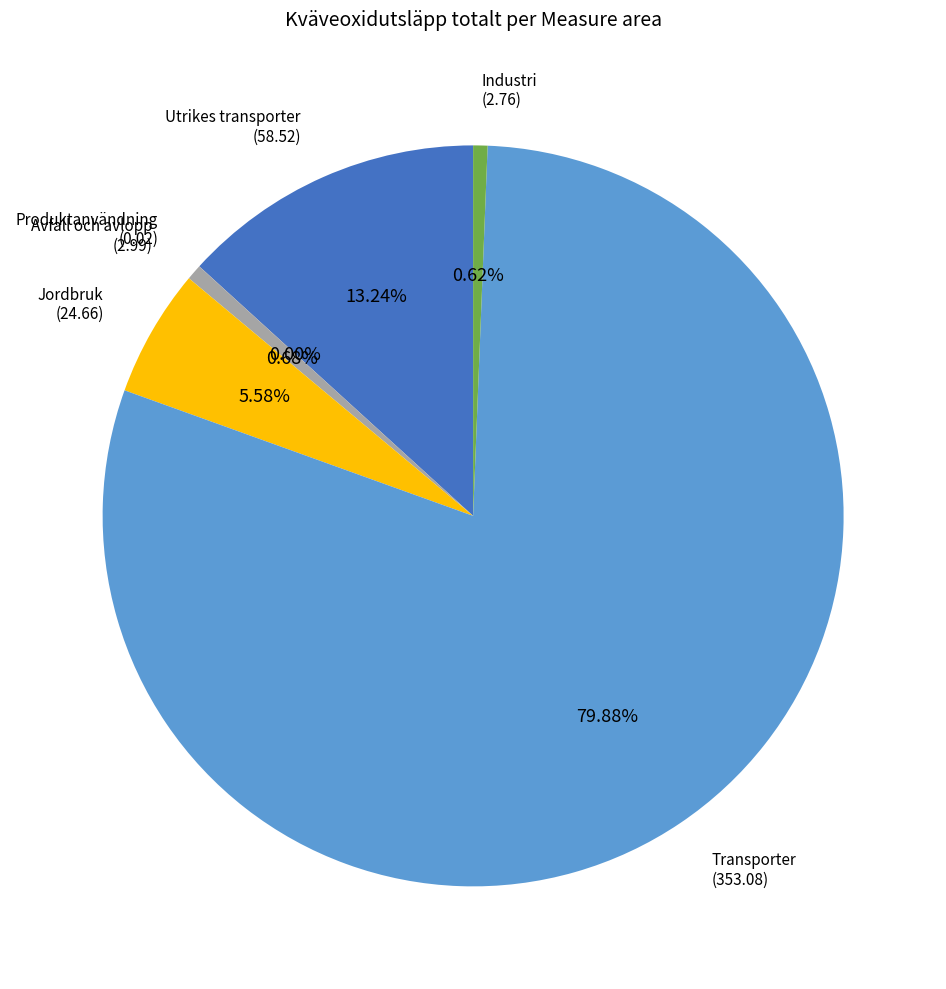

Is there any slice that represents more than half of the pie?

Yes